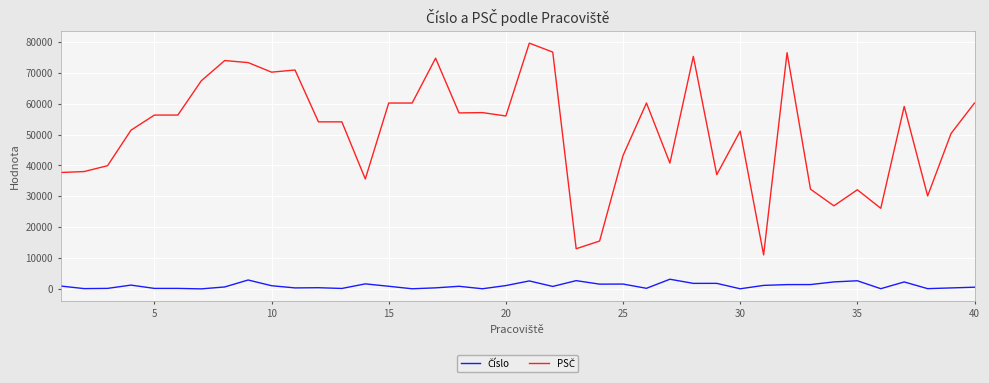

What is the maximum value shown in the chart?

79601